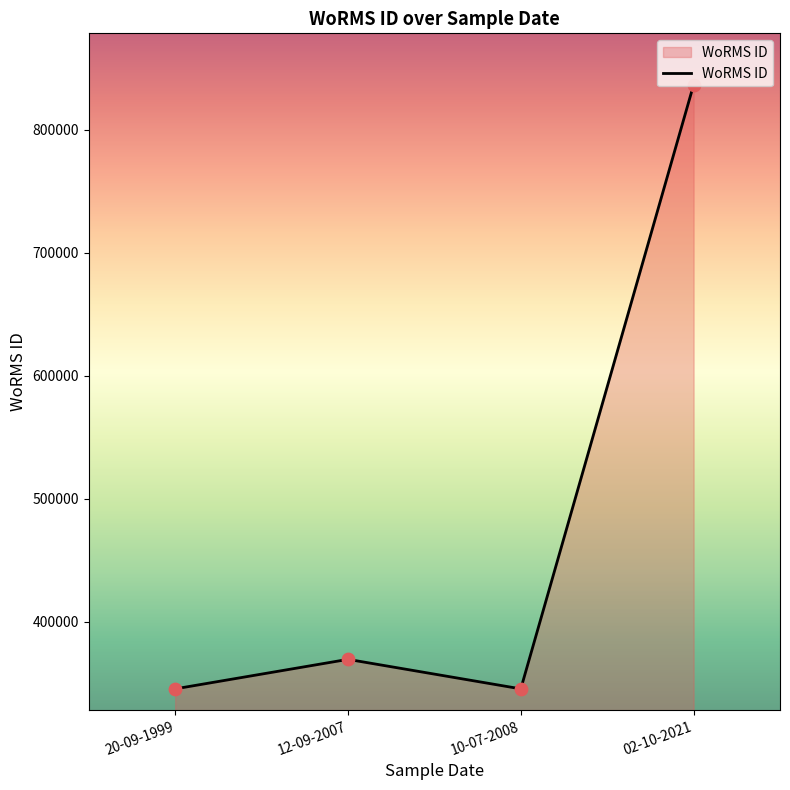

Which has a higher value, 12-09-2007 or 02-10-2021?

02-10-2021